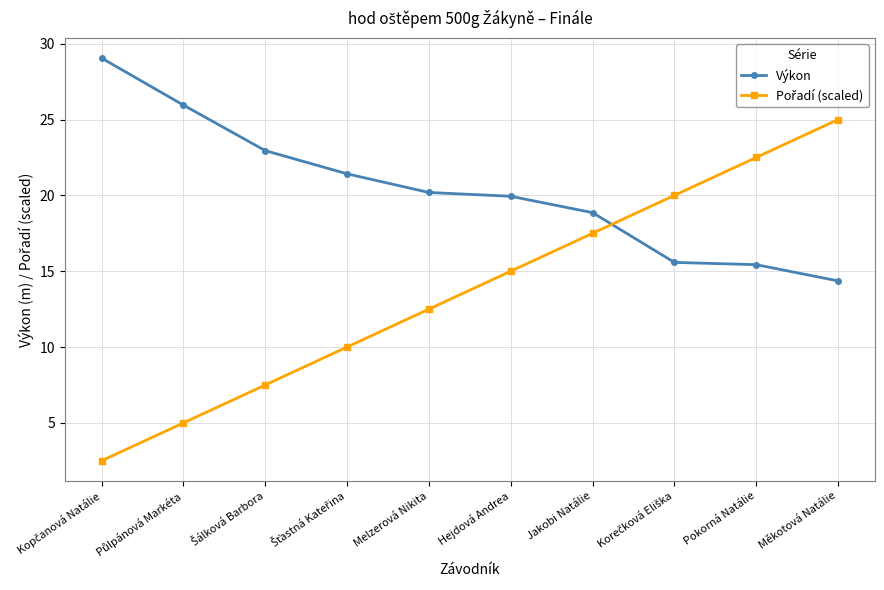

True or false: Výkon has more than 1 interior local peaks.

False